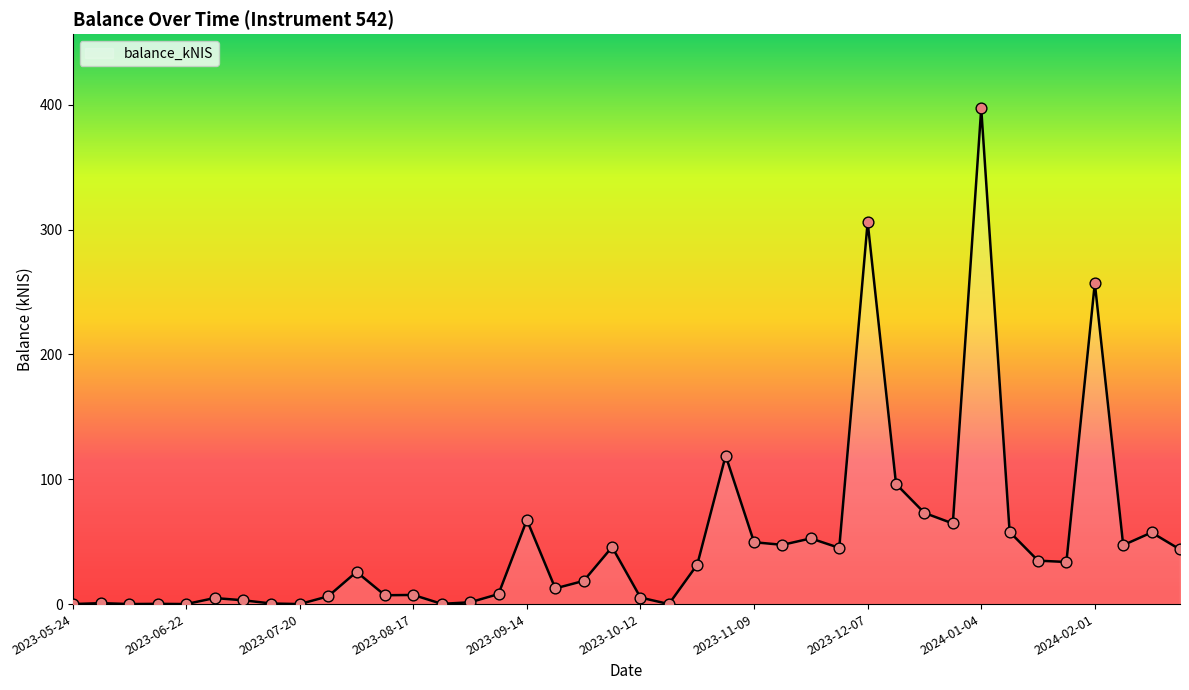

What is the greatest value displayed?

396.9